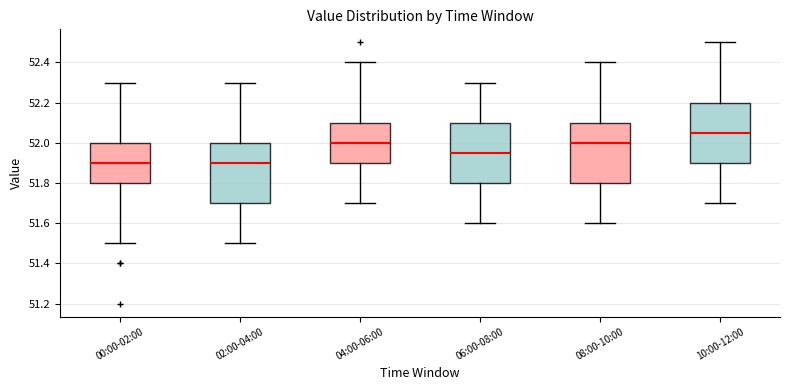

Reading left to right, read every box against the y-axis: the position of its median line, the range the box covers, and the ends of its whiskers. The values are not printed on the chart, so give them approximately, as read against the axis.

00:00-02:00: median 51.90, box 51.80 to 52.00, whiskers 51.50 to 52.30
02:00-04:00: median 51.90, box 51.70 to 52.00, whiskers 51.50 to 52.30
04:00-06:00: median 52.00, box 51.90 to 52.10, whiskers 51.70 to 52.40
06:00-08:00: median 51.96, box 51.80 to 52.10, whiskers 51.60 to 52.30
08:00-10:00: median 52.00, box 51.80 to 52.10, whiskers 51.60 to 52.40
10:00-12:00: median 52.06, box 51.90 to 52.20, whiskers 51.70 to 52.50